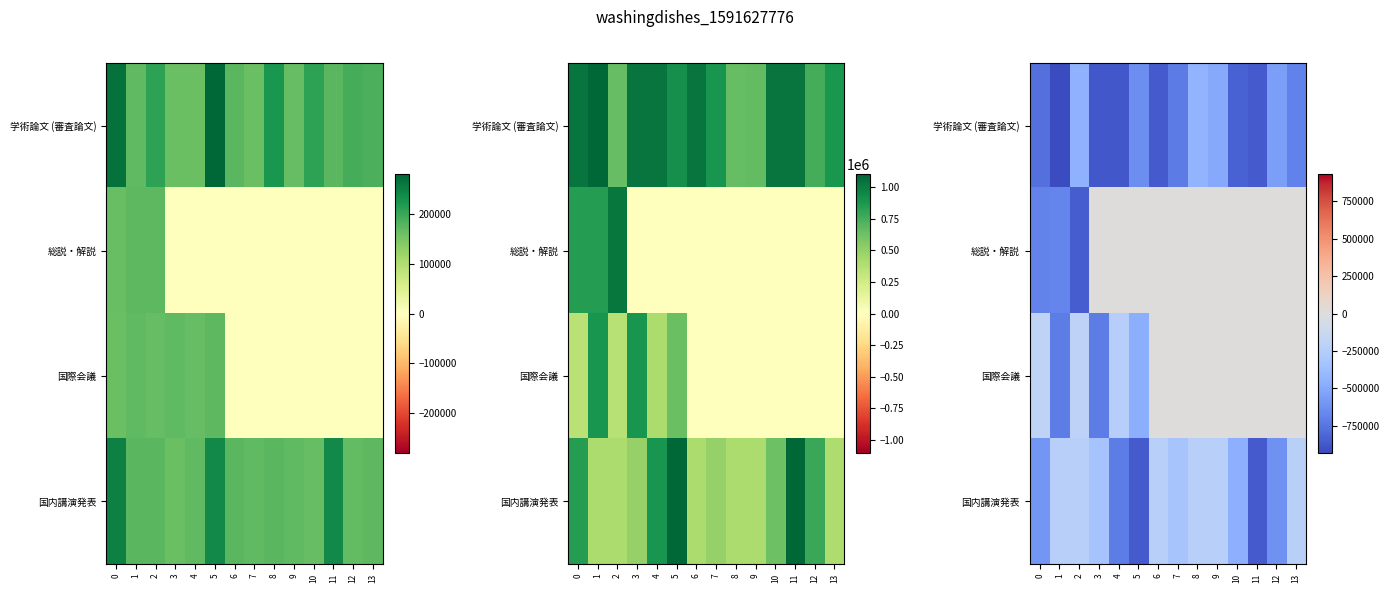

What is the difference between the second highest and minimum values in the 国際会議 series?

715107